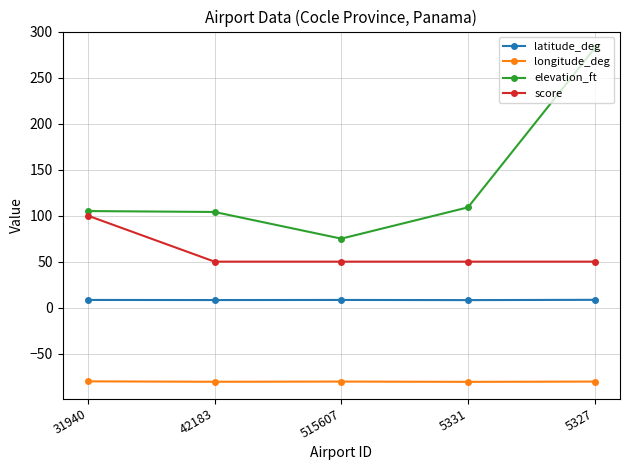

What value does the elevation_ft series have at 5331?

109.0